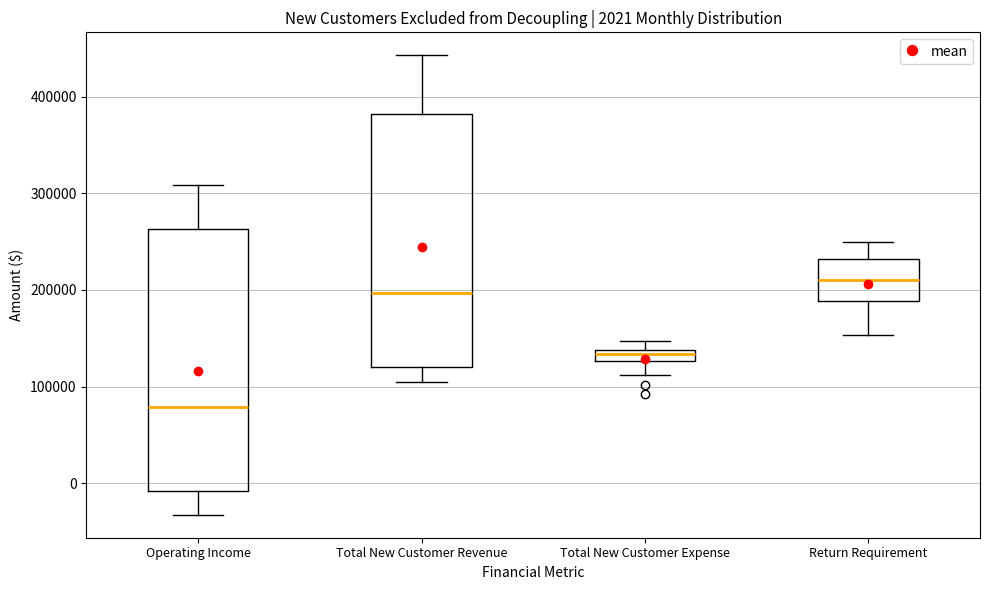

Which box has the highest median line?

Return Requirement